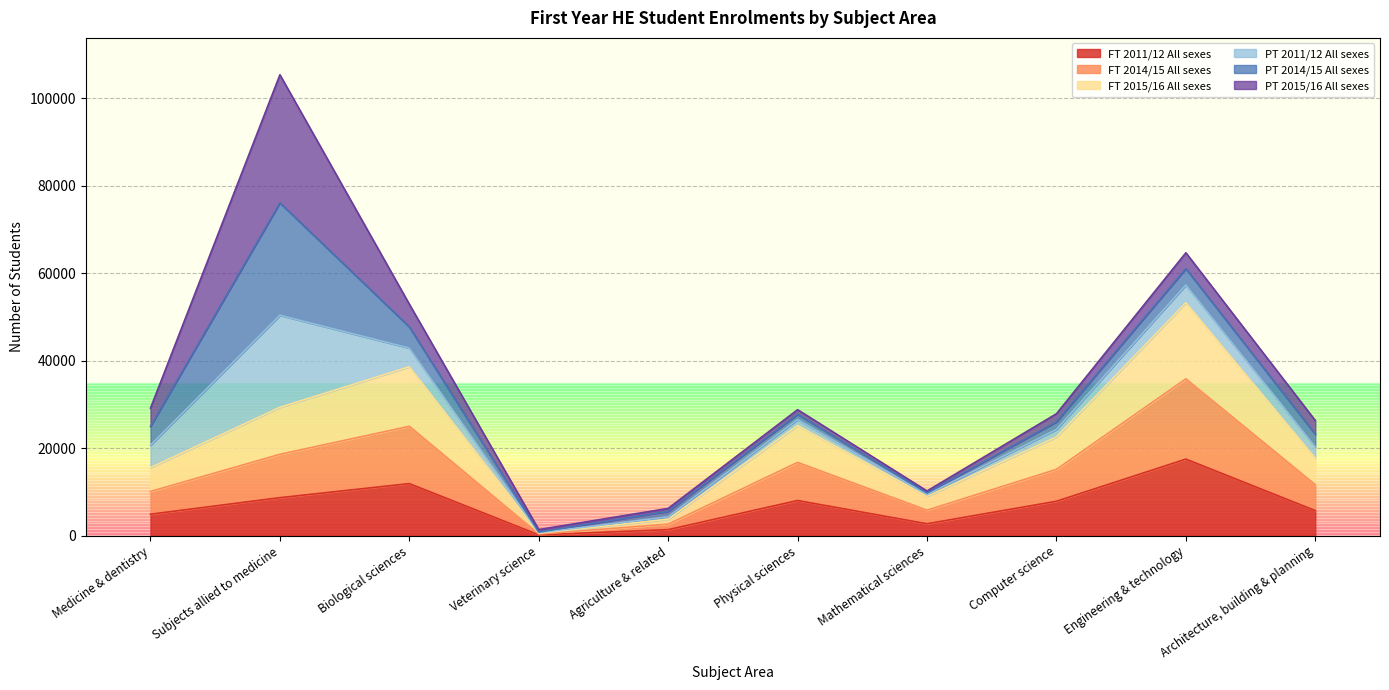

At which label does FT 2011/12 All sexes reach its peak?

Engineering & technology